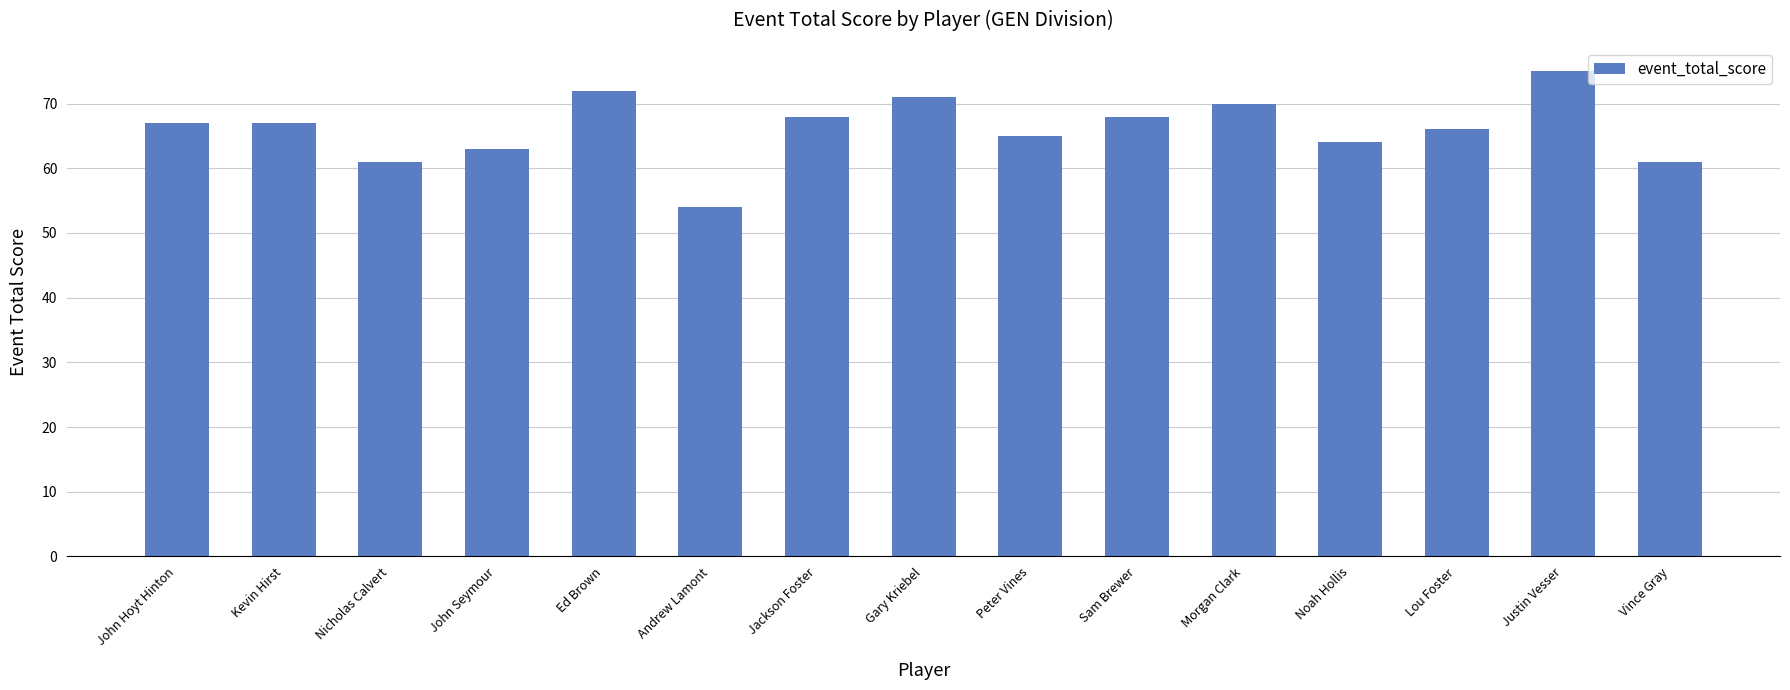

At which category does the chart reach its minimum across all series?

Andrew Lamont